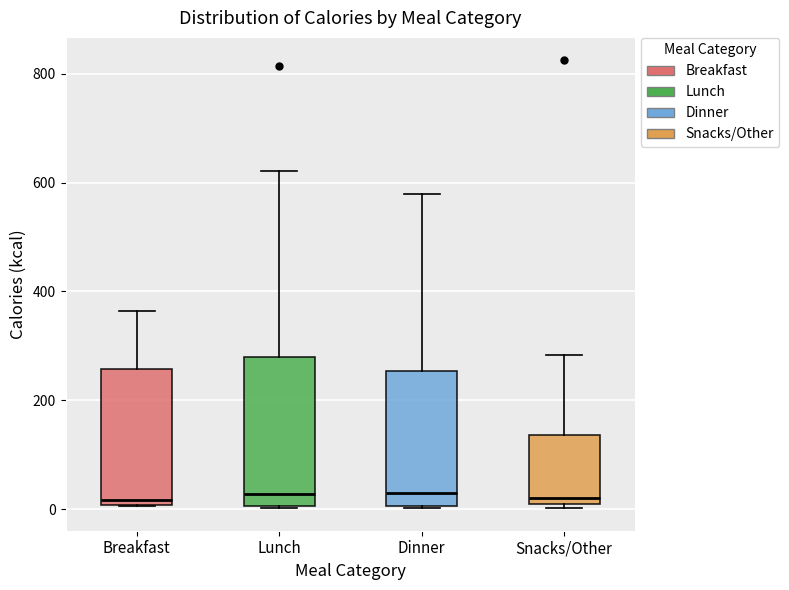

Where is the lower edge of the box for Breakfast on the y-axis? The values are not printed on the chart, so give them approximately, as read against the axis.

0